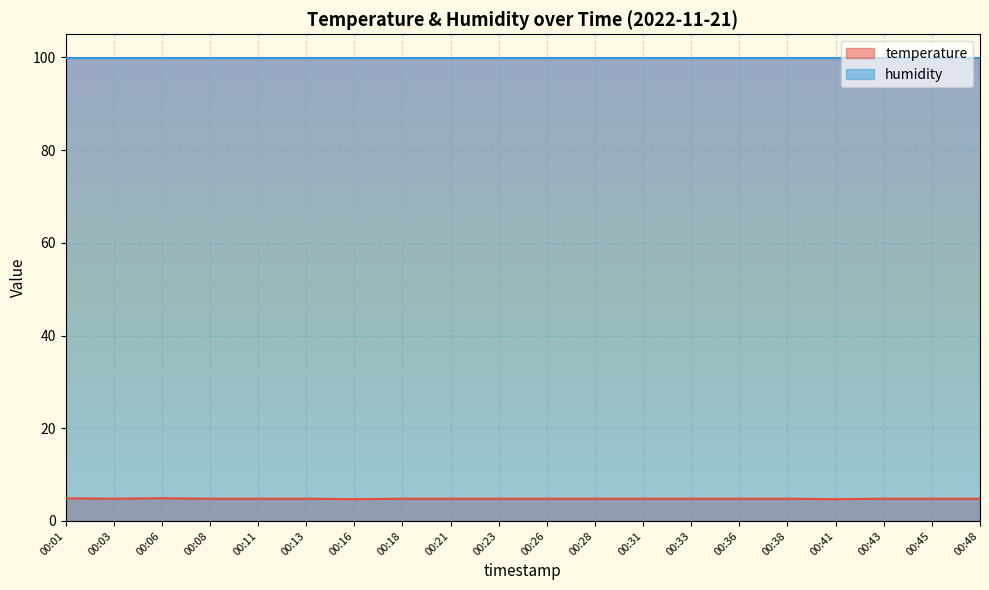

How many lines are shown in the chart?

2